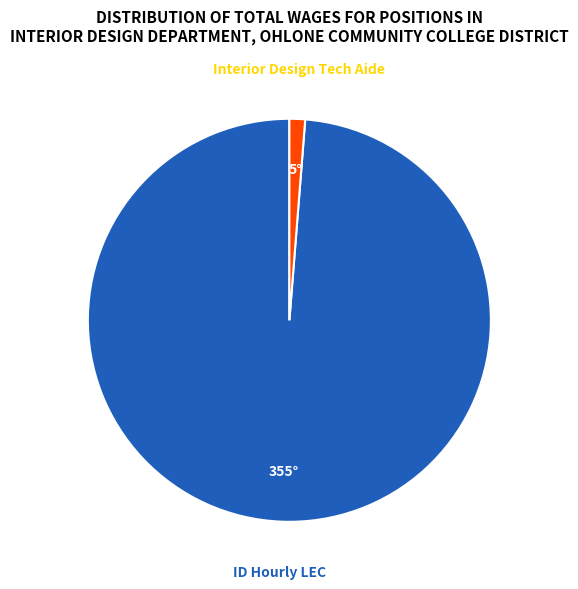

How many segments does this pie chart have?

2